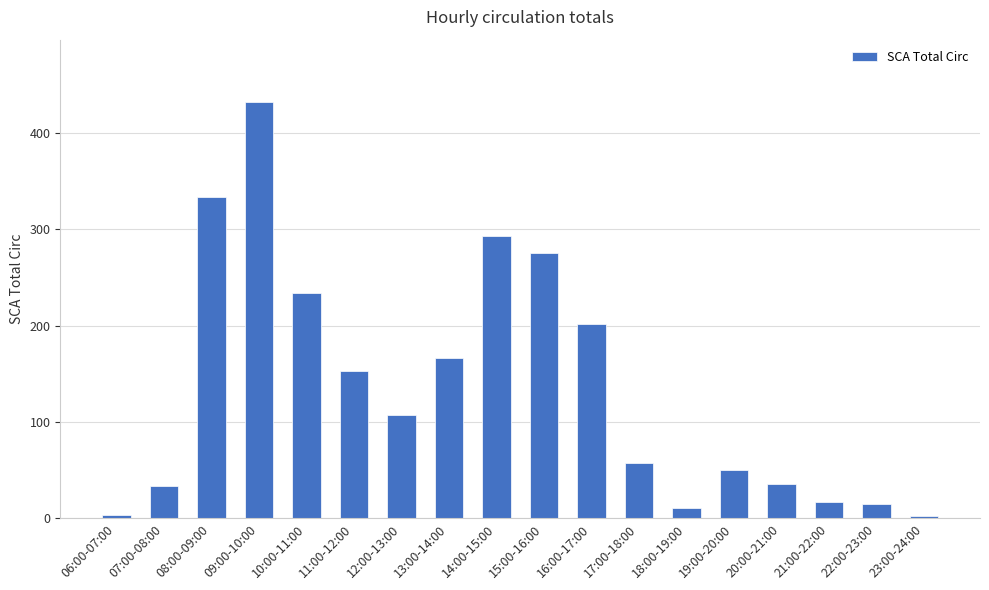

Between 11:00-12:00 and 20:00-21:00, which is larger?

11:00-12:00